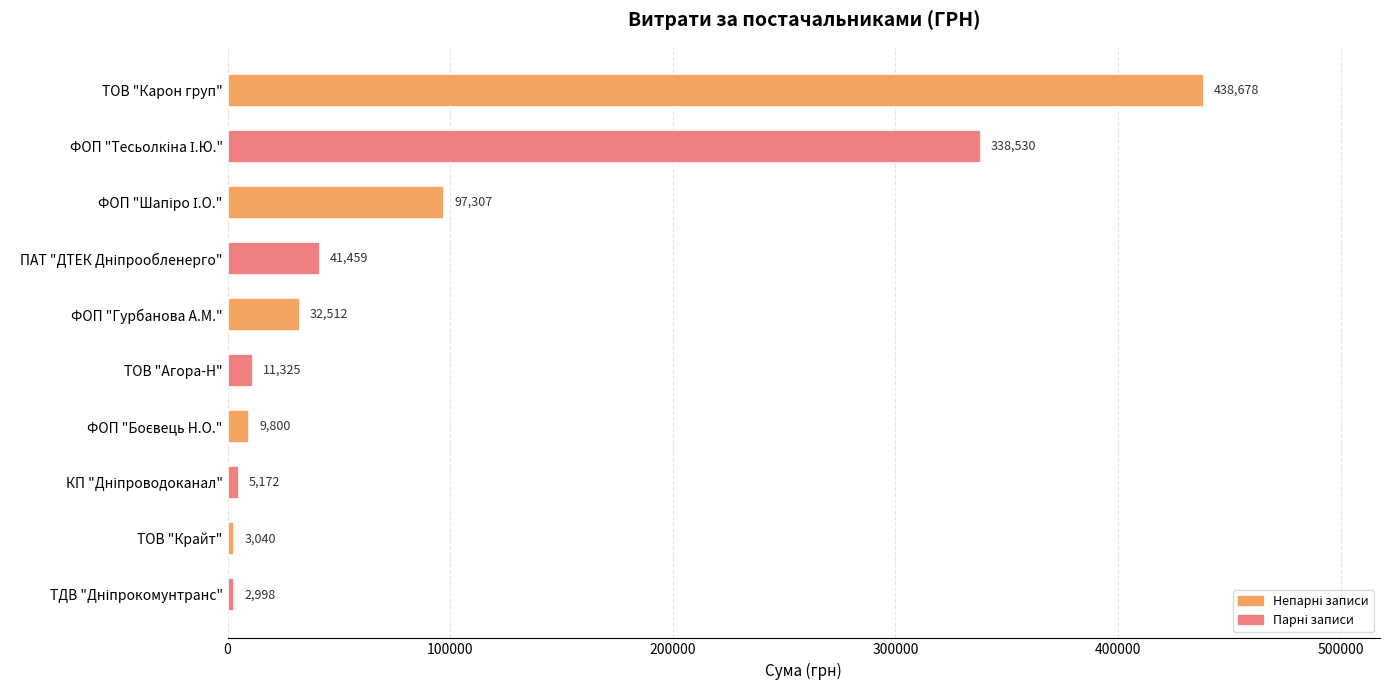

What value does the data have at ФОП "Гурбанова А.М."?

32511.6